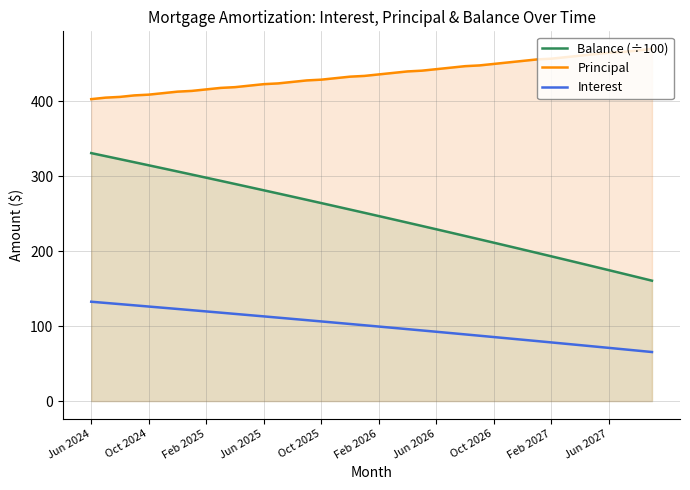

True or false: Interest has a value of 133.7 at Feb 2027.

False